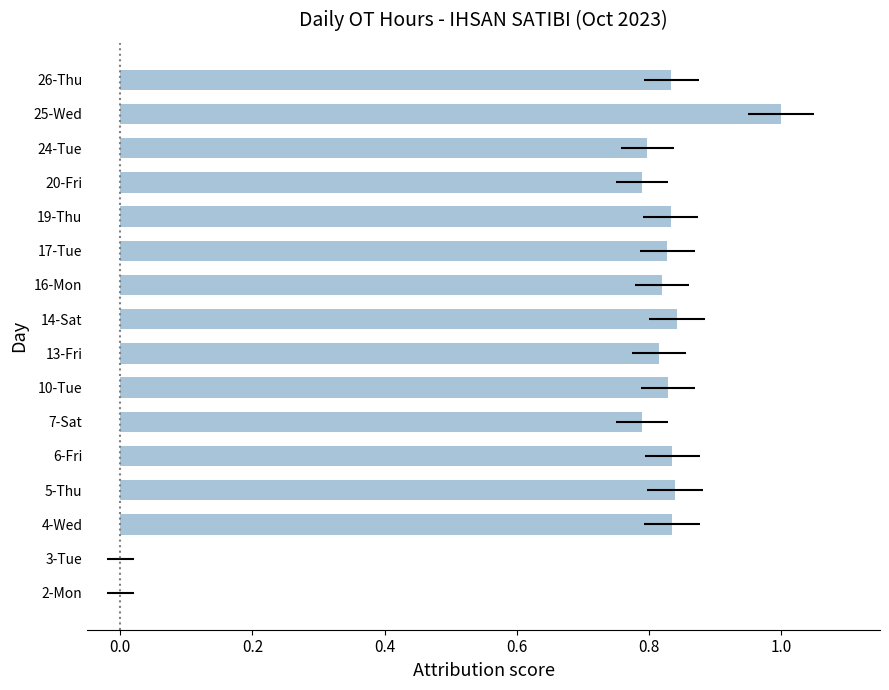

Reading left to right, list all the values displayed in this chart.

0.0	0.0	0.8	0.8	0.8	0.8	0.8	0.8	0.8	0.8	0.8	0.8	0.8	0.8	1.0	0.8